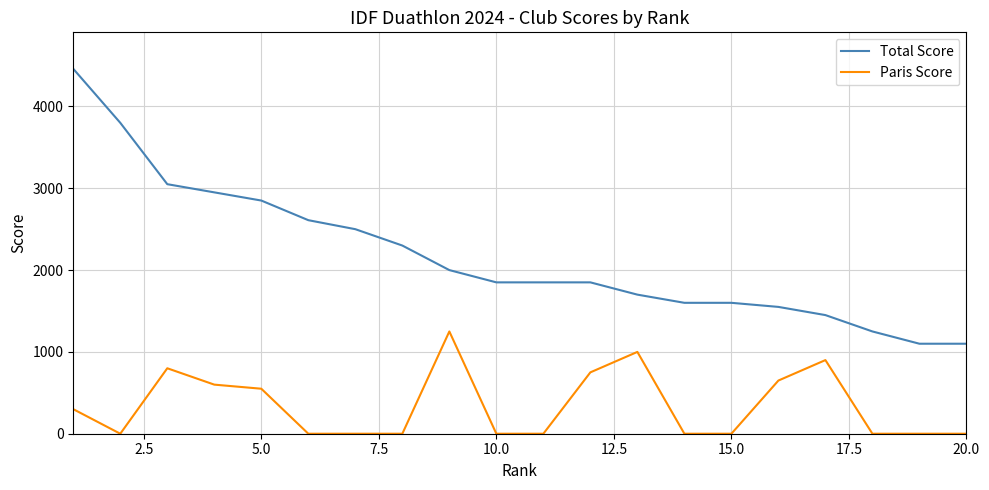

Rank the series by their average value, from highest to lowest.

Total Score, Paris Score